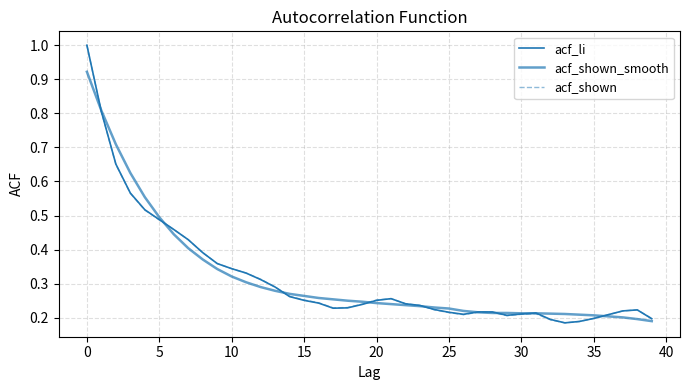

Which series ends up on top after the final intersection of acf_li and acf_shown_smooth?

acf_li